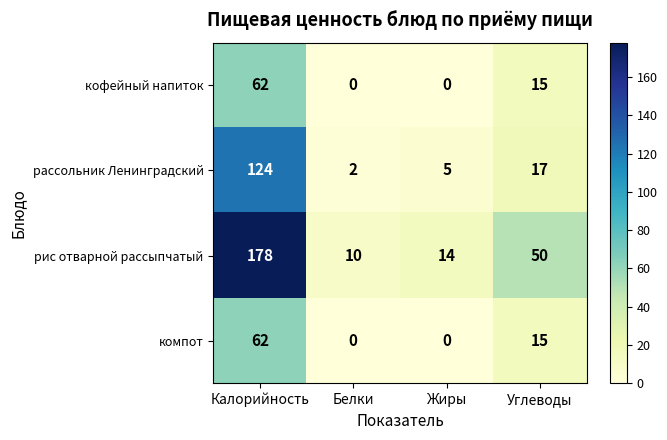

At which category does the chart reach its peak across all series?

Калорийность